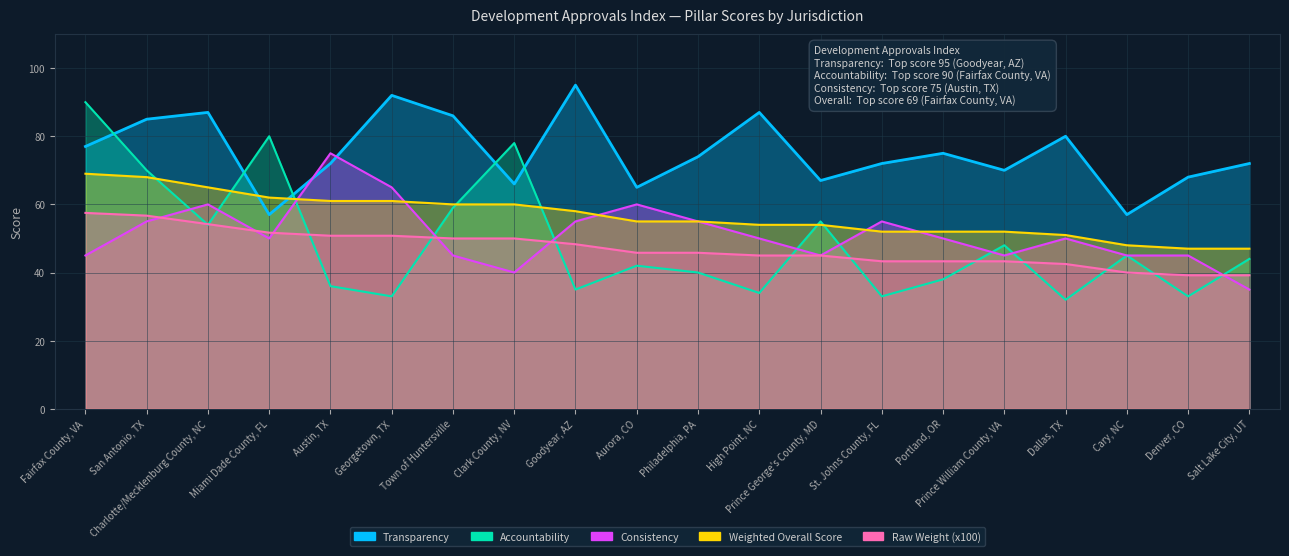

At which category is the sum across all series the highest?

Fairfax County, VA